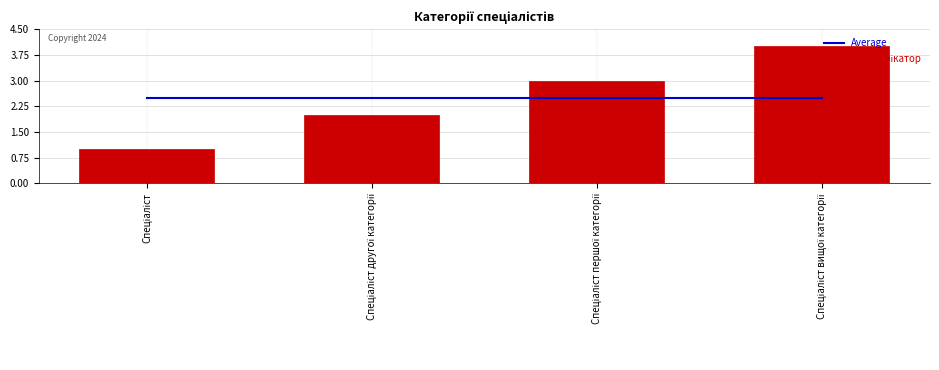

What is the average value of the Average series?

2.5